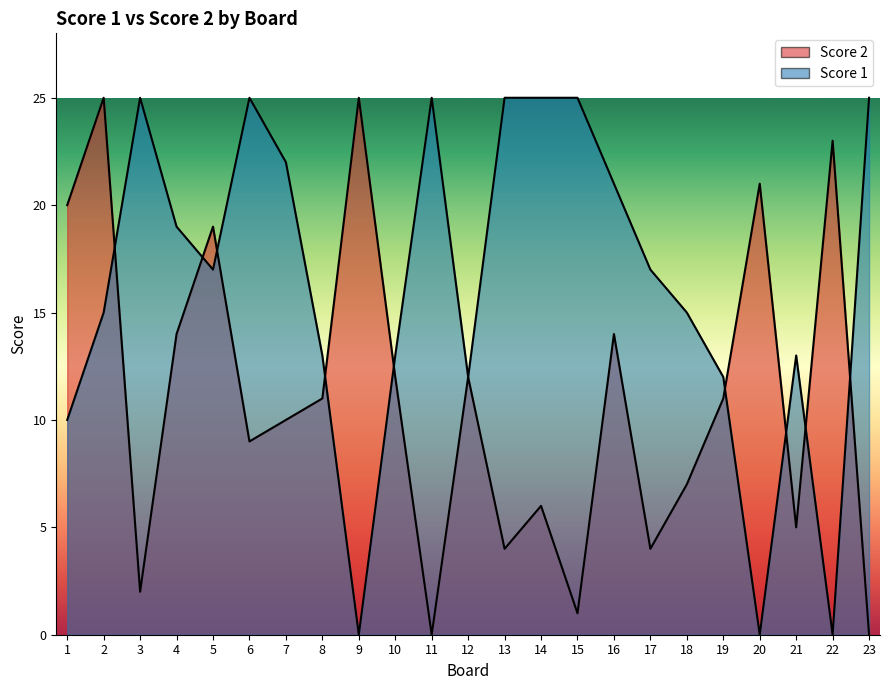

What is the value of the Score 1 point at the 3rd from the left?

25